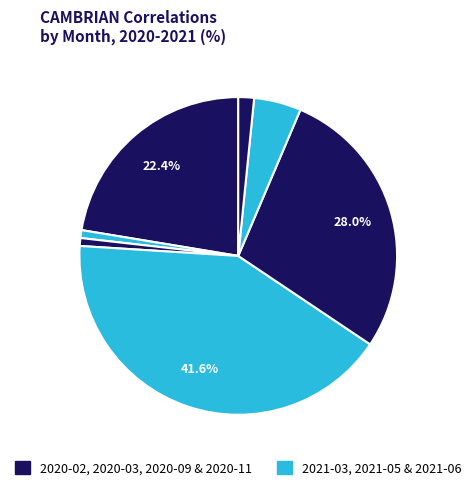

How many slices are in this pie chart?

7